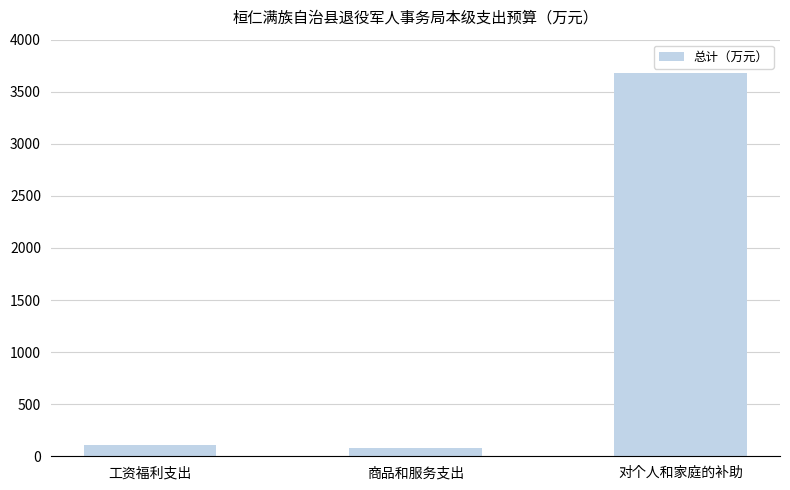

What is the label of the 2nd bar from the left?

商品和服务支出